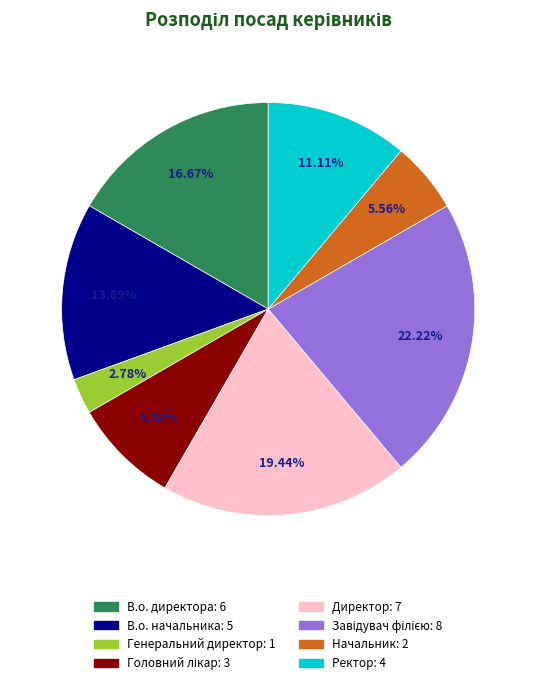

Does Директор account for over 50% of the chart?

No